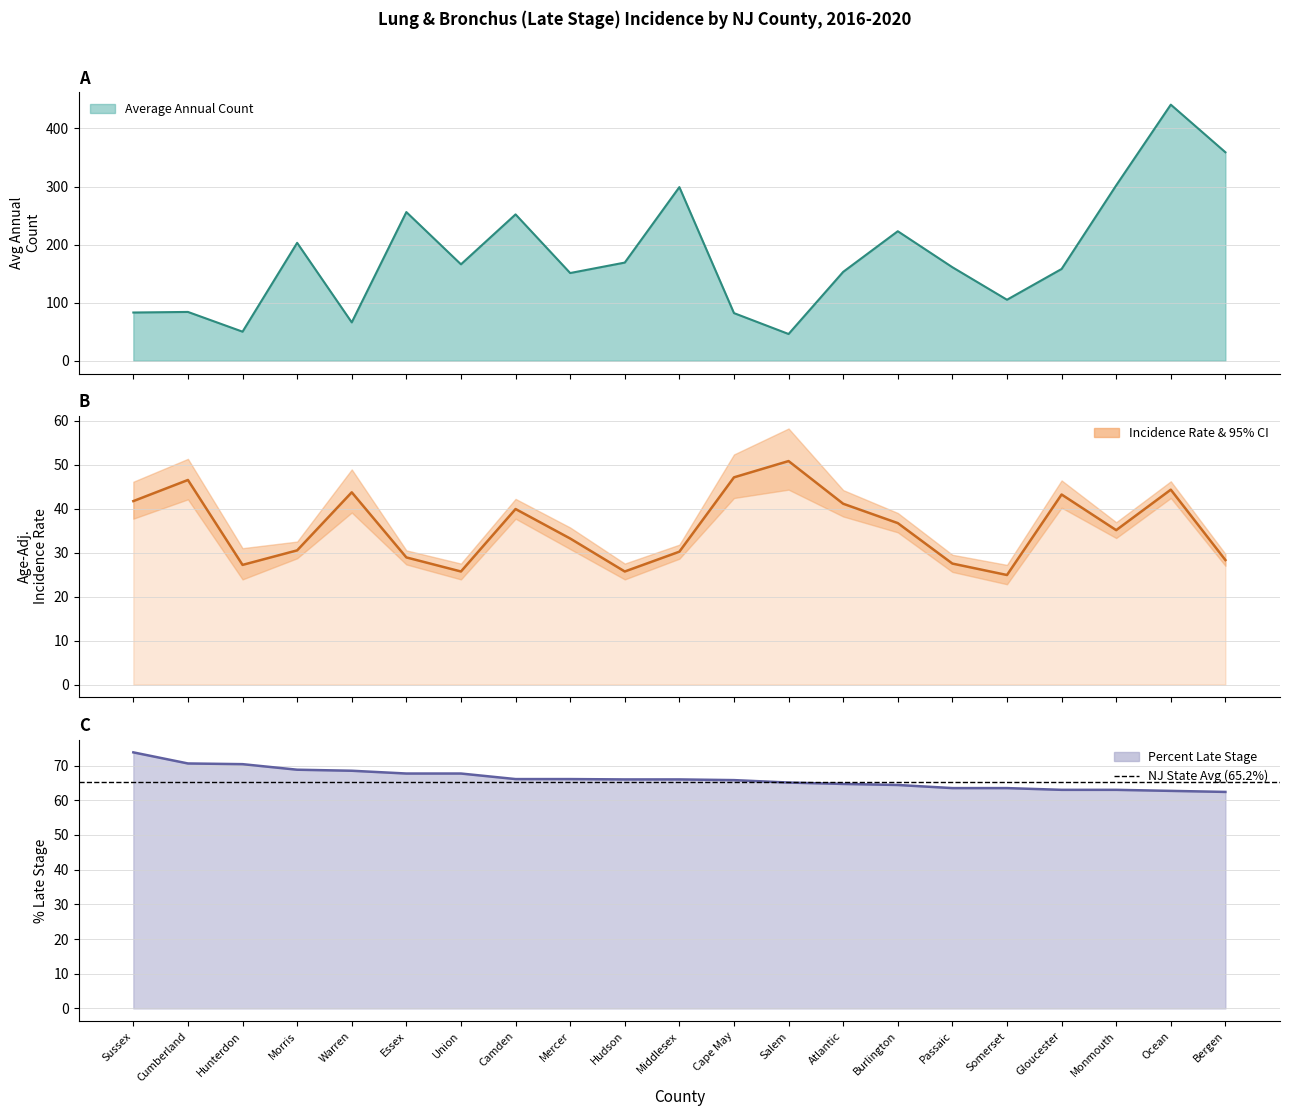

Reading left to right, extract all data points from this chart.

Average Annual Count: Sussex=83.0	Cumberland=84.0	Hunterdon=50.0	Morris=203.0	Warren=66.0	Essex=256.0	Union=166.0	Camden=252.0	Mercer=151.0	Hudson=169.0	Middlesex=299.0	Cape May=82.0	Salem=46.0	Atlantic=153.0	Burlington=223.0	Passaic=161.0	Somerset=105.0	Gloucester=158.0	Monmouth=302.0	Ocean=441.0	Bergen=359.0
Age-Adjusted Incidence Rate: Sussex=41.7	Cumberland=46.5	Hunterdon=27.2	Morris=30.5	Warren=43.7	Essex=28.9	Union=25.7	Camden=39.9	Mercer=33.2	Hudson=25.7	Middlesex=30.2	Cape May=47.1	Salem=50.8	Atlantic=41.1	Burlington=36.7	Passaic=27.5	Somerset=24.9	Gloucester=43.2	Monmouth=35.1	Ocean=44.3	Bergen=28.3
Percent Late Stage: Sussex=73.8	Cumberland=70.6	Hunterdon=70.4	Morris=68.8	Warren=68.5	Essex=67.7	Union=67.7	Camden=66.1	Mercer=66.1	Hudson=66.0	Middlesex=66.0	Cape May=65.8	Salem=65.1	Atlantic=64.7	Burlington=64.4	Passaic=63.5	Somerset=63.5	Gloucester=63.0	Monmouth=63.0	Ocean=62.7	Bergen=62.4